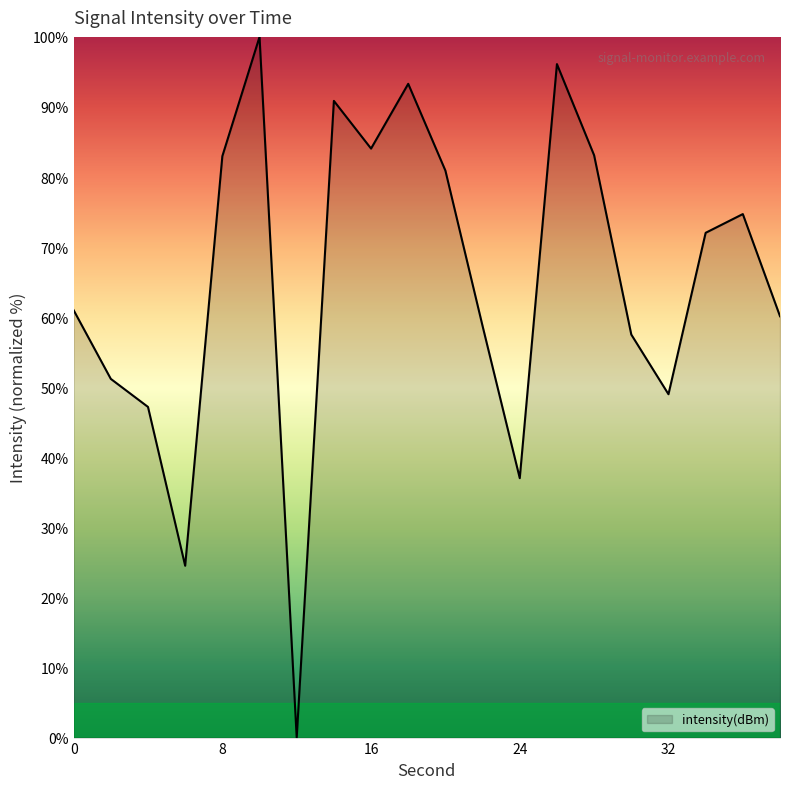

What is the difference between the maximum and minimum values?

100.0